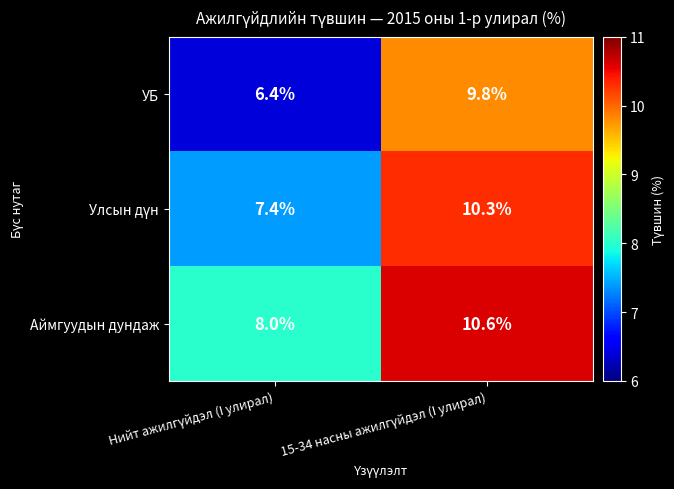

What is the average value of the УБ series?

8.1